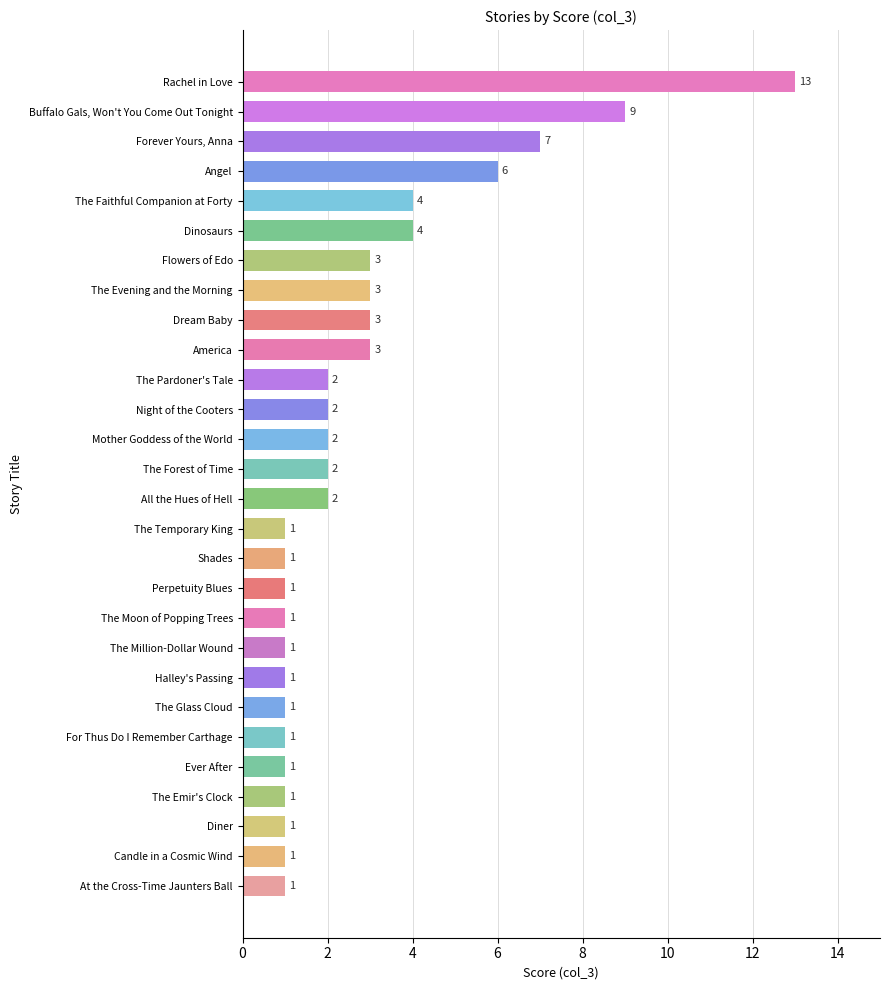

What is the approximate value at America, to the nearest 5?

5